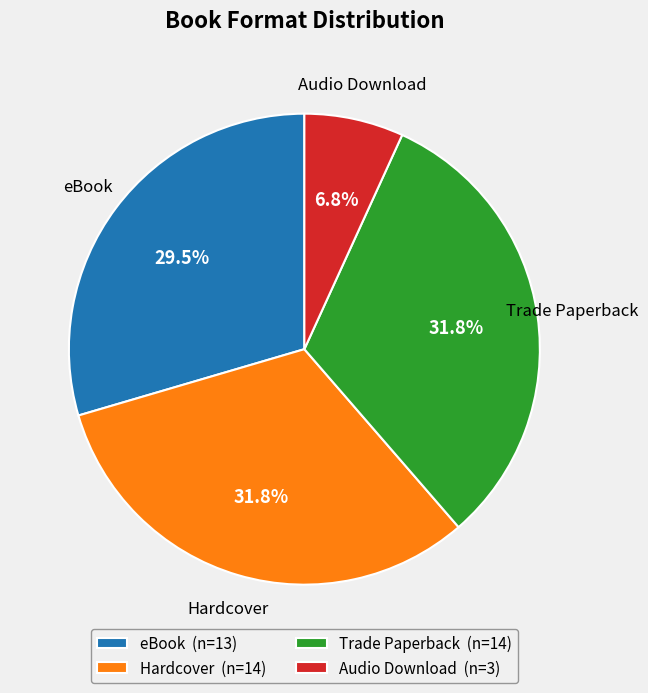

The Hardcover slice represents 32% of the pie. True or false?

True